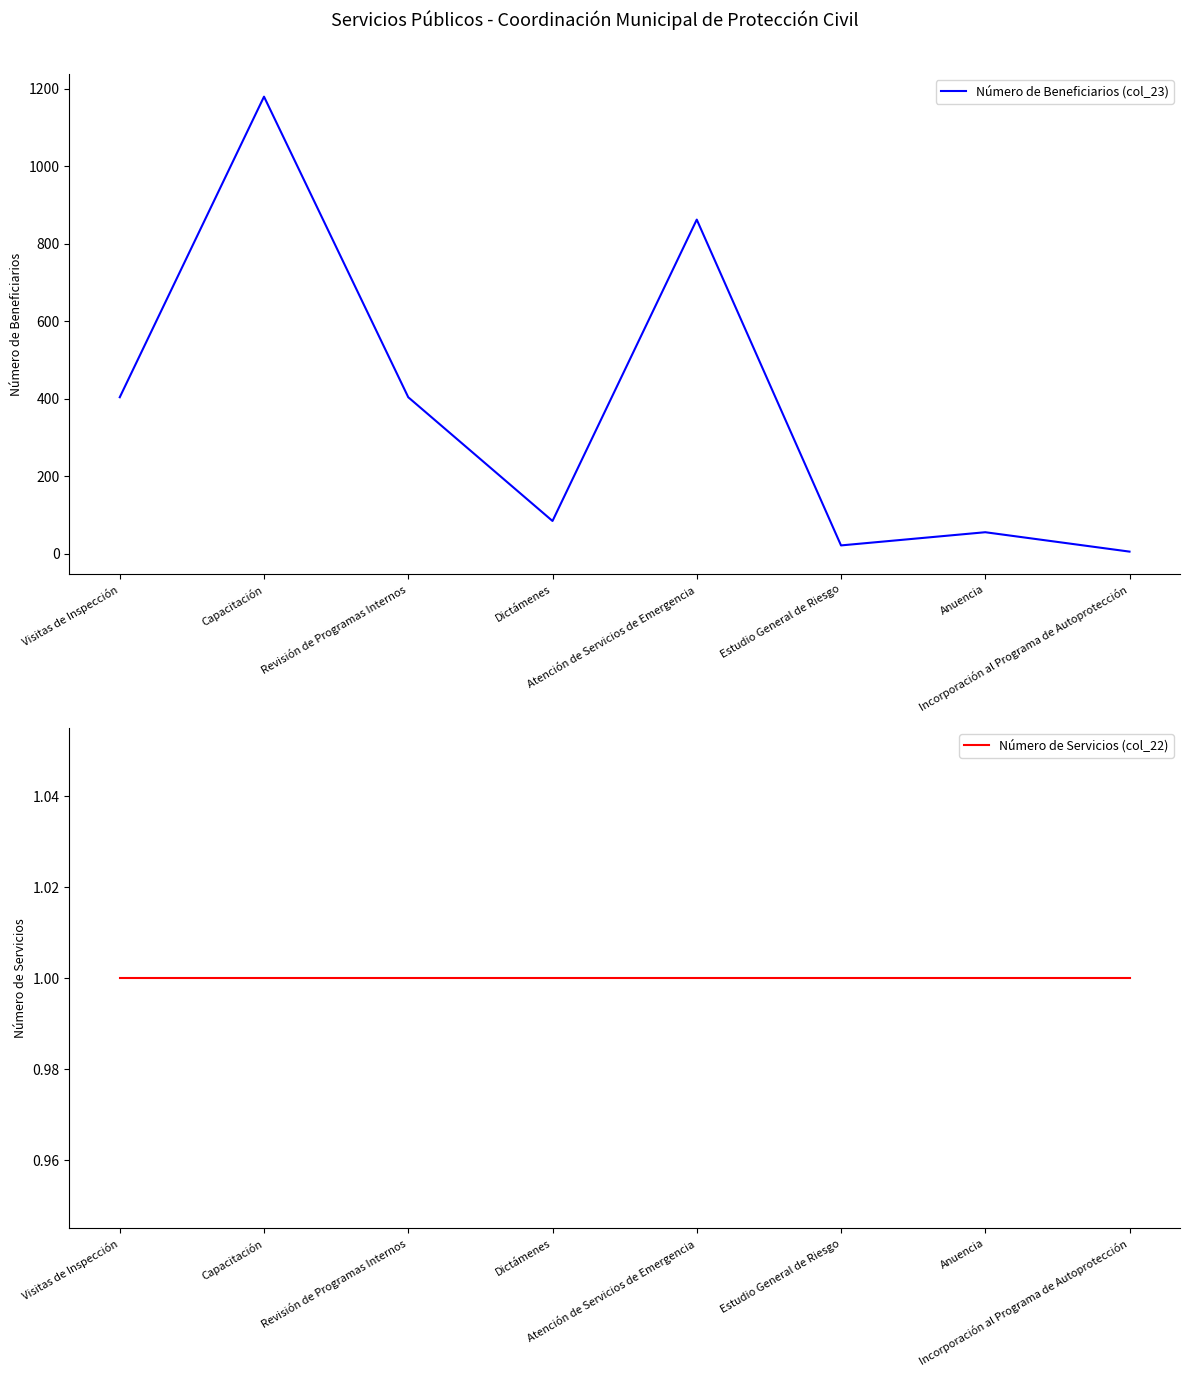

True or false: Número de Beneficiarios (col_23) and Número de Servicios (col_22) intersect in this chart.

False